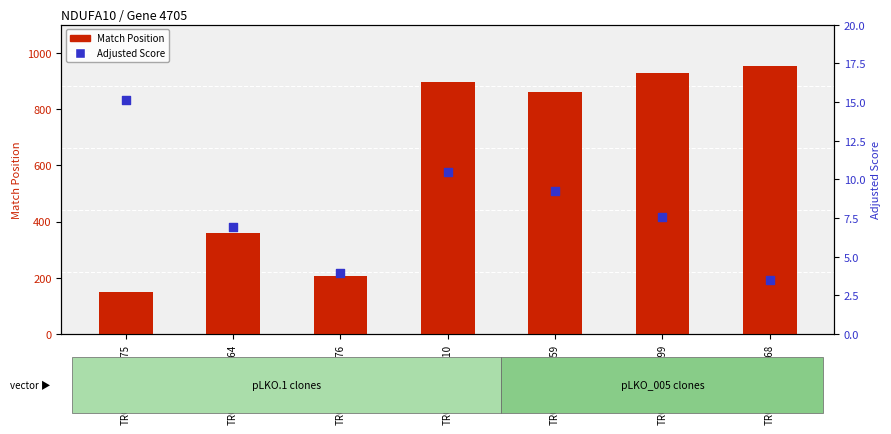

Which series contains the highest Y value?

Match Position